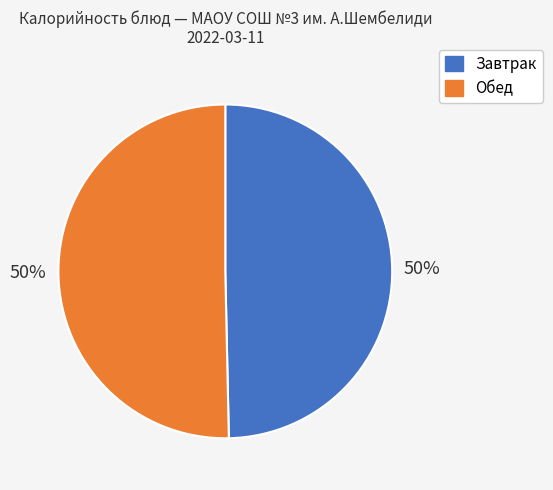

Count the number of slices in the pie.

2